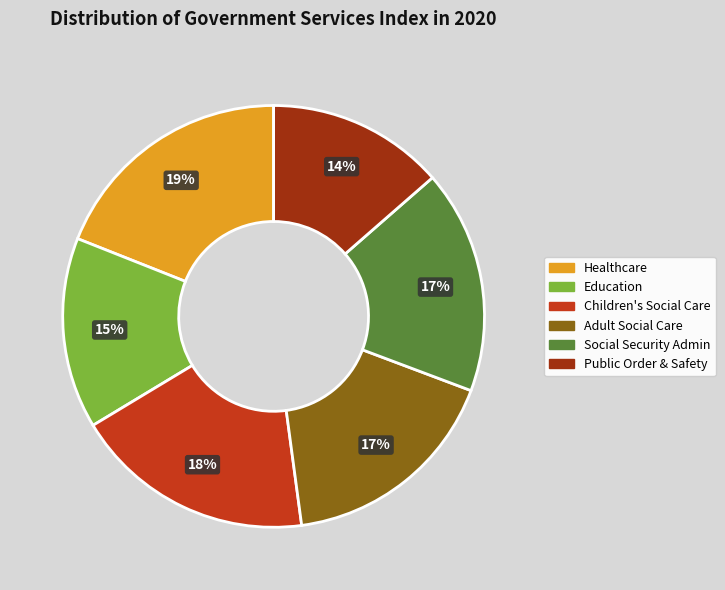

To the nearest percent, what is the average slice percentage?

17%